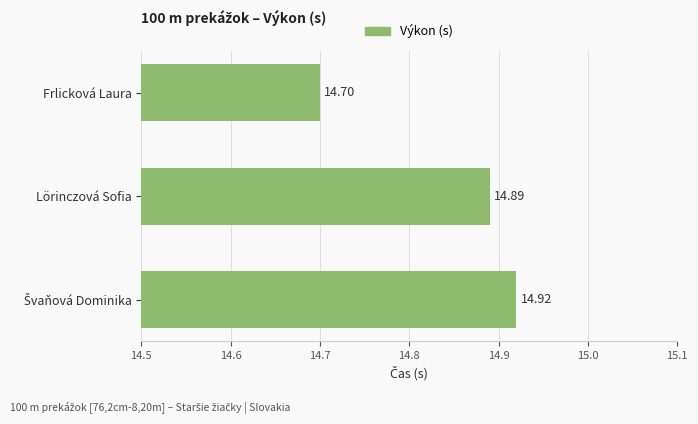

What is the average value?

14.8